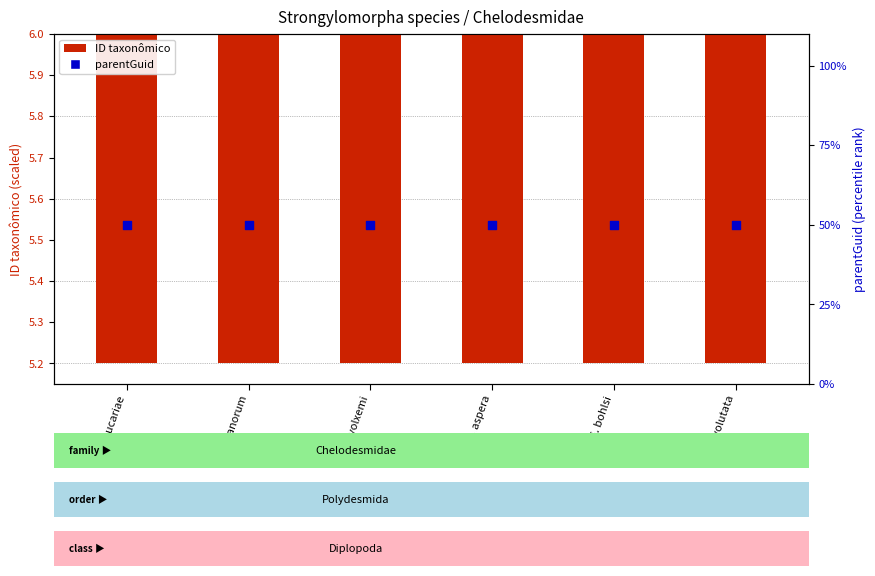

Is the value of parentGuid at S. vanvolxemi greater than the value of ID taxonômico at S. volutata?

Yes